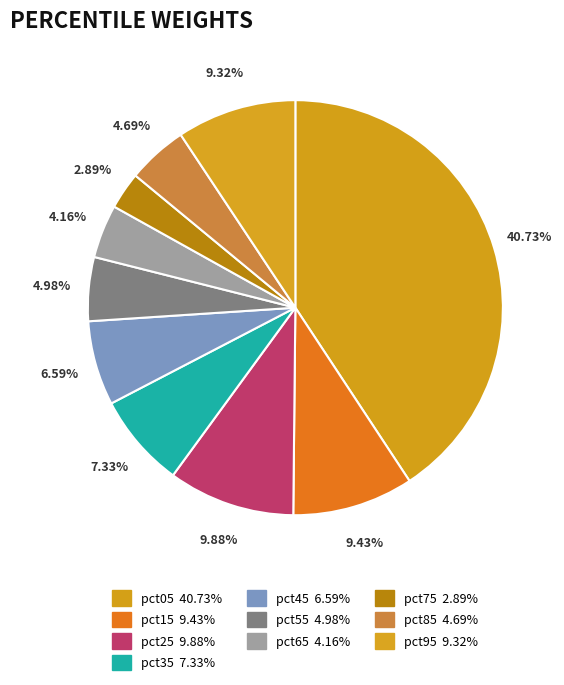

Combined, what portion of the pie is pct65 and pct05?

44.9%